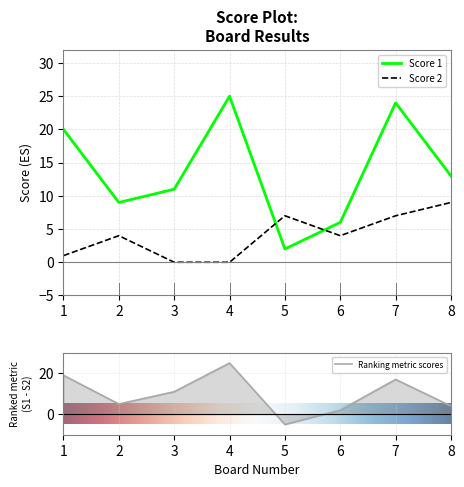

Between 7 and 6, which is larger?

7